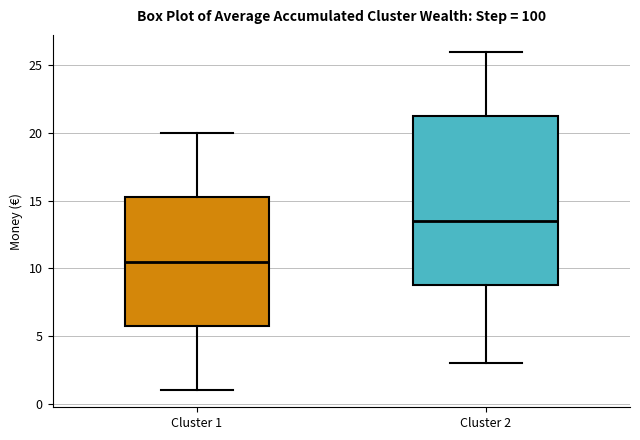

Which box's median line is the highest?

Cluster 2